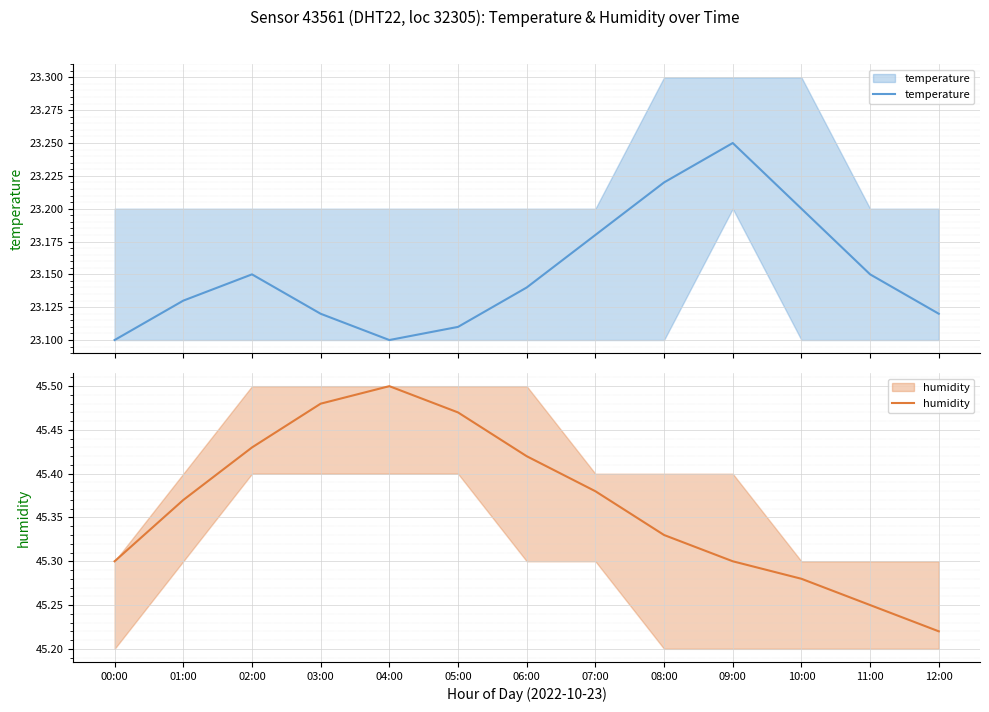

What is the difference between the maximum and minimum values in the temperature series?

0.1